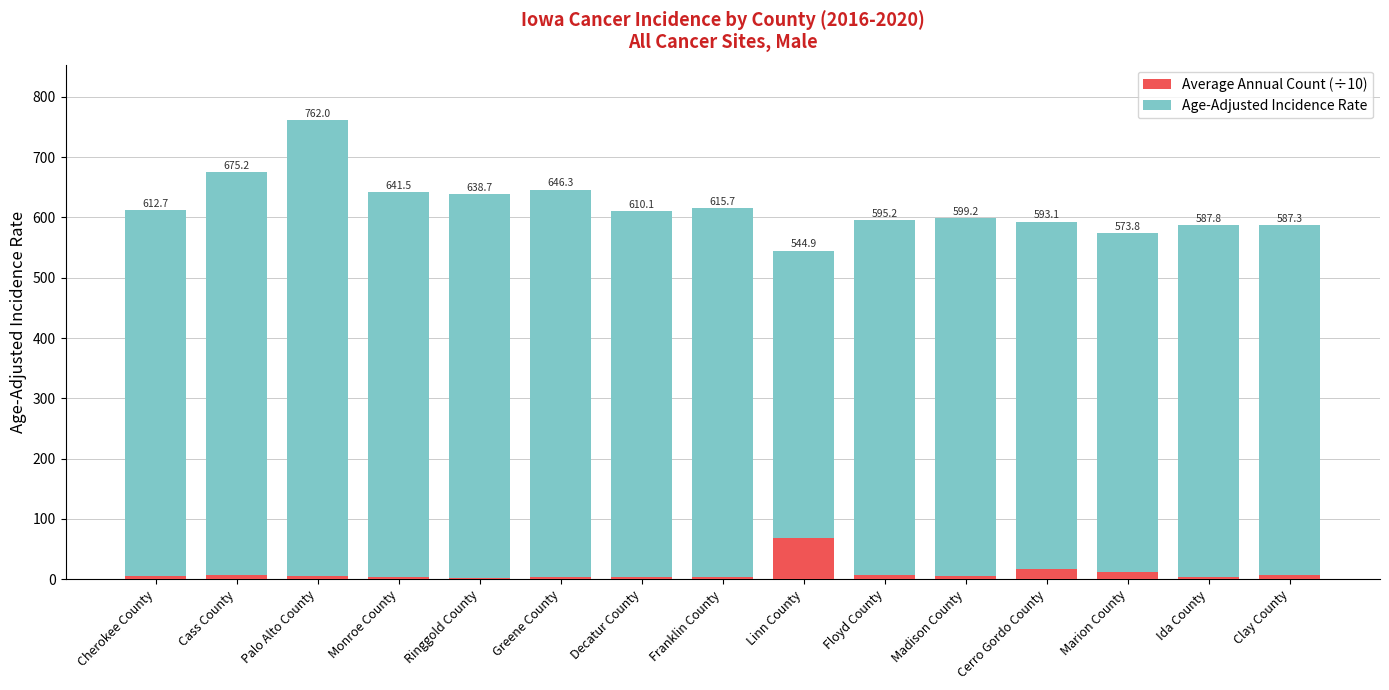

What is the total value across all series at Cerro Gordo County?

593.1